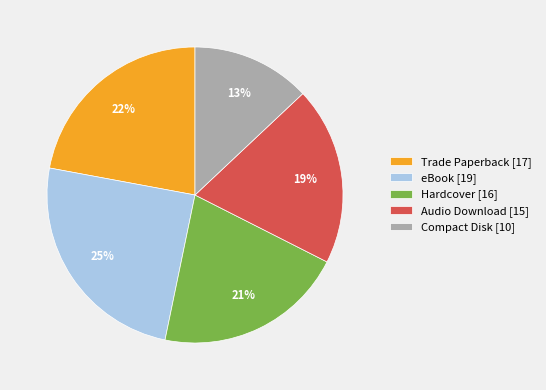

The Hardcover [16] slice represents 21% of the pie. True or false?

True